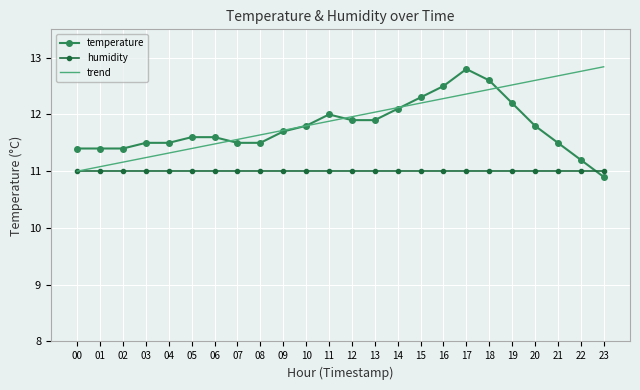

Is the value of temperature at 23 greater than the value of humidity at 20?

No